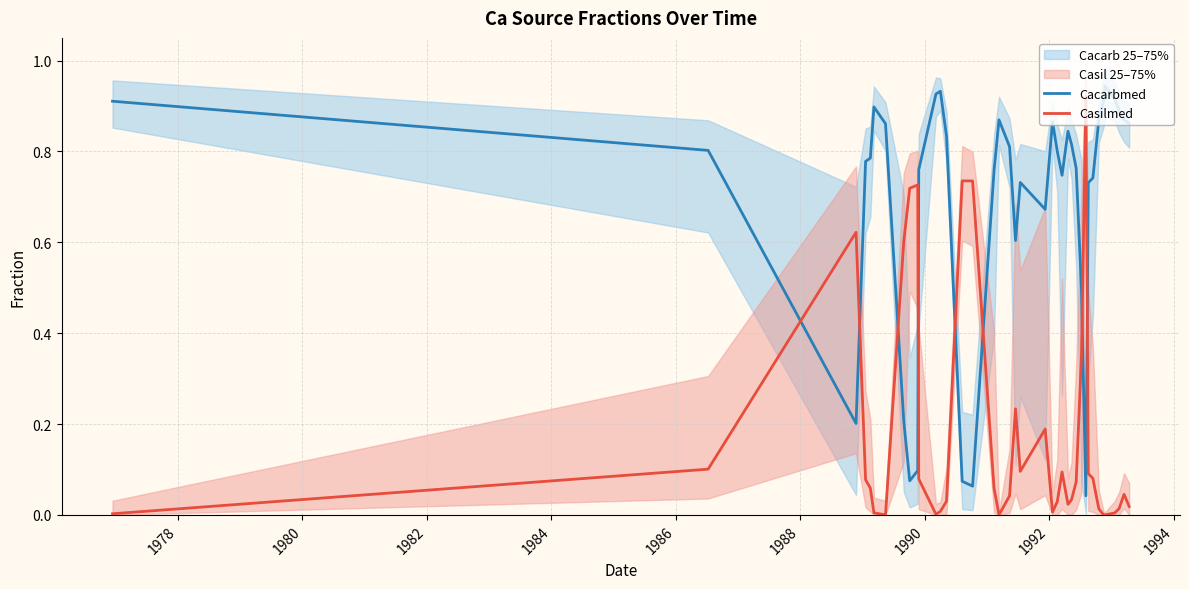

After their last crossing, which series has the higher values: Cacarbmed or Casilmed?

Cacarbmed